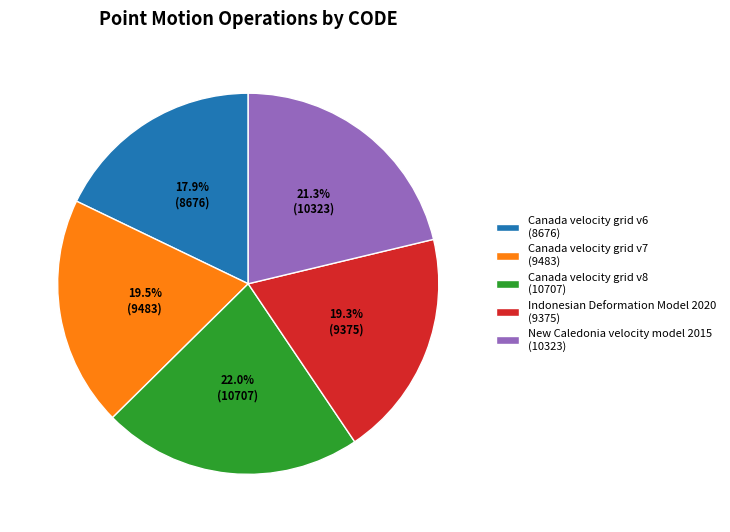

How many slices are in this pie chart?

5